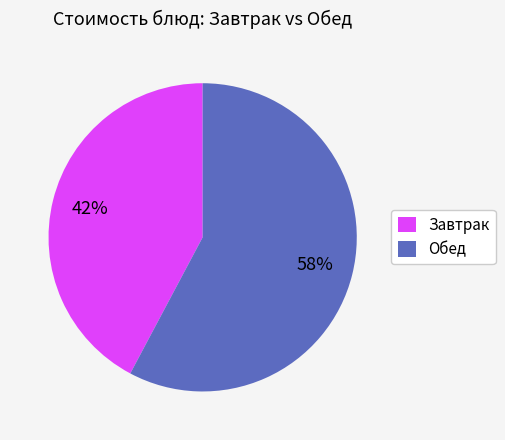

Do Завтрак and Обед together represent more than half of the pie?

Yes